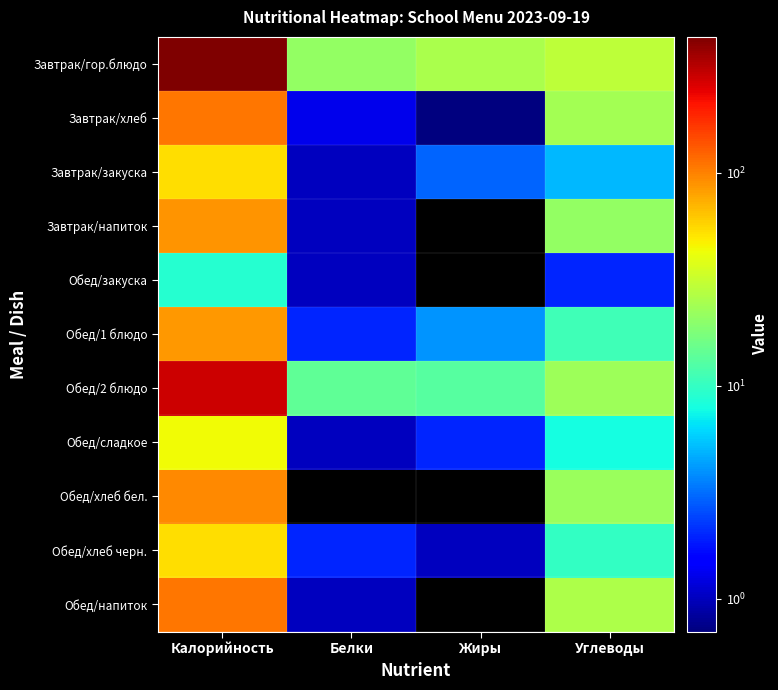

At which category is the sum across all series the highest?

Калорийность